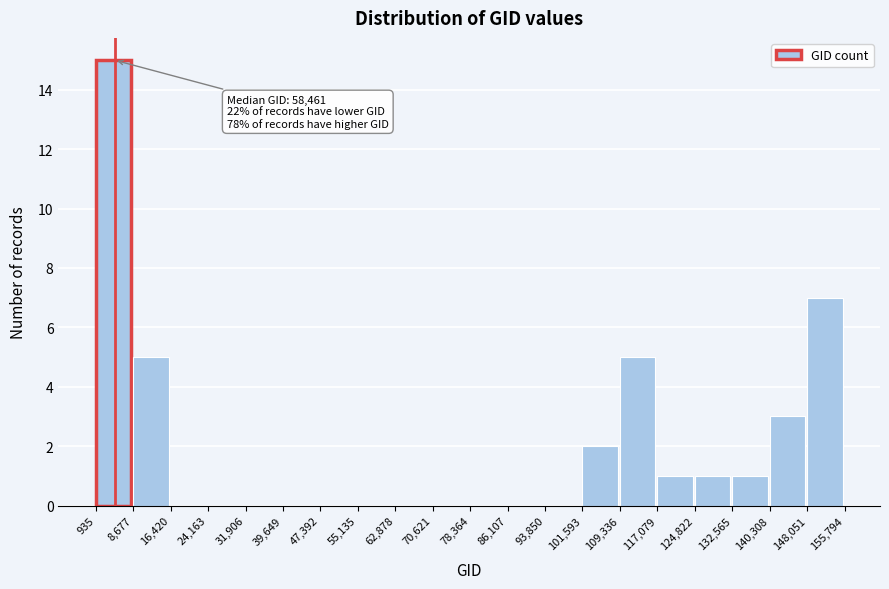

Which range on the x-axis has the tallest bar?

935 to 8,677